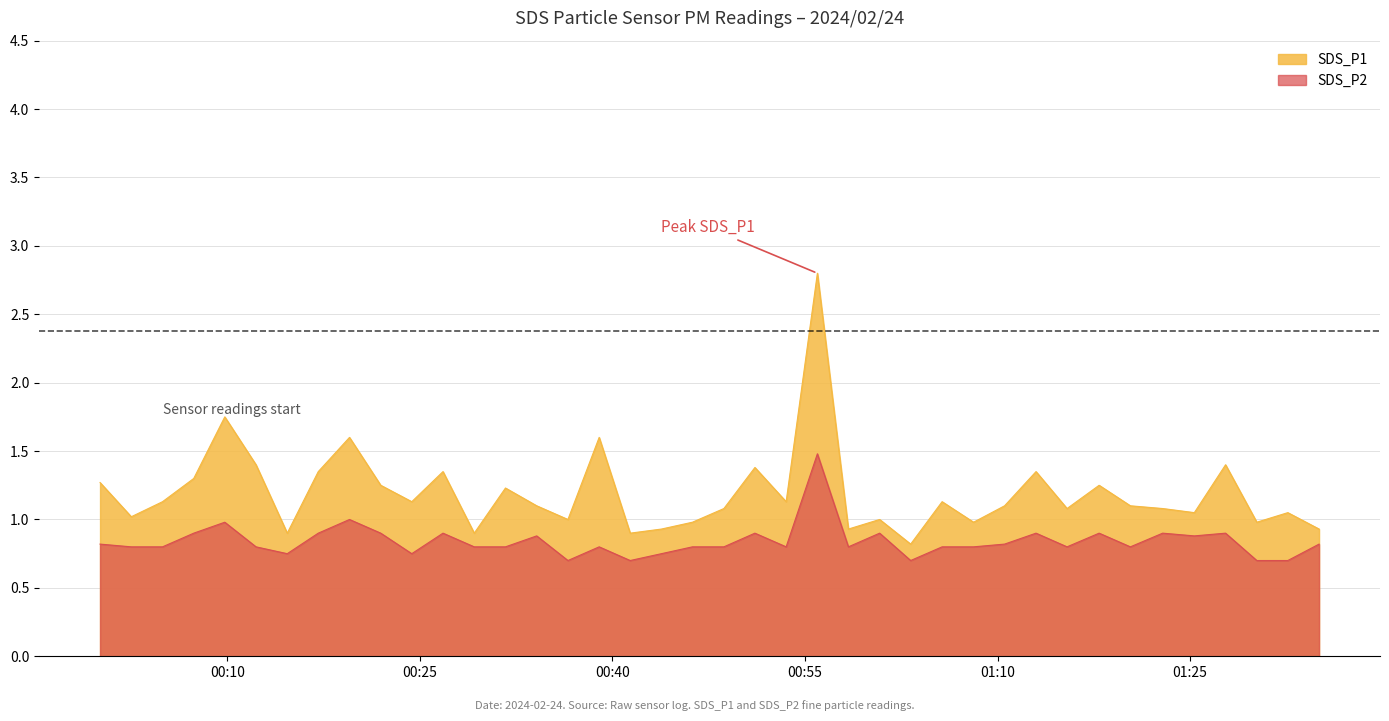

Reading left to right, transcribe all the data shown in this chart.

SDS_P1: 1.3	1.0	1.1	1.3	1.8	1.4	0.9	1.4	1.6	1.2	1.1	1.4	0.9	1.2	1.1	1.0	1.6	0.9	0.9	1.0	1.1	1.4	1.1	2.8	0.9	1.0	0.8	1.1	1.0	1.1	1.4	1.1	1.2	1.1	1.1	1.1	1.4	1.0	1.1	0.9
SDS_P2: 0.8	0.8	0.8	0.9	1.0	0.8	0.8	0.9	1.0	0.9	0.8	0.9	0.8	0.8	0.9	0.7	0.8	0.7	0.8	0.8	0.8	0.9	0.8	1.5	0.8	0.9	0.7	0.8	0.8	0.8	0.9	0.8	0.9	0.8	0.9	0.9	0.9	0.7	0.7	0.8